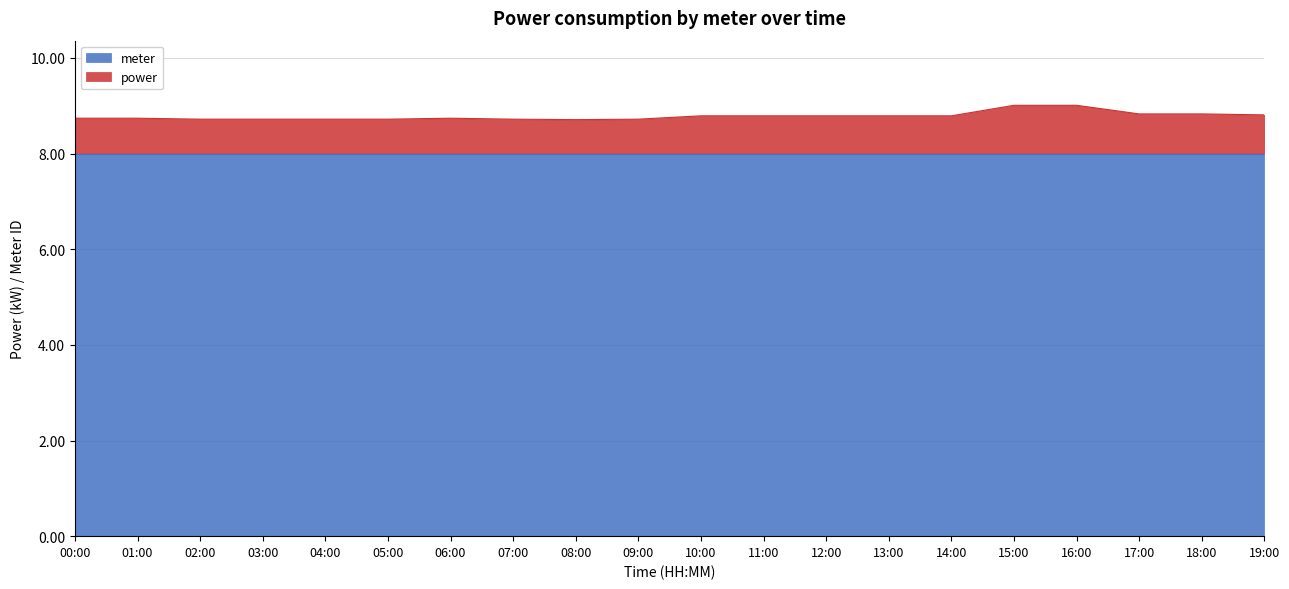

What is the sum of all values?

175.7